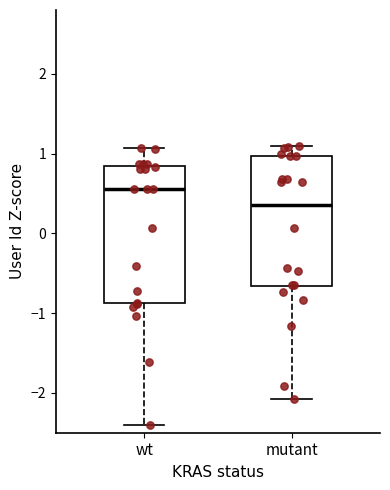

Which box's median line is the lowest?

mutant